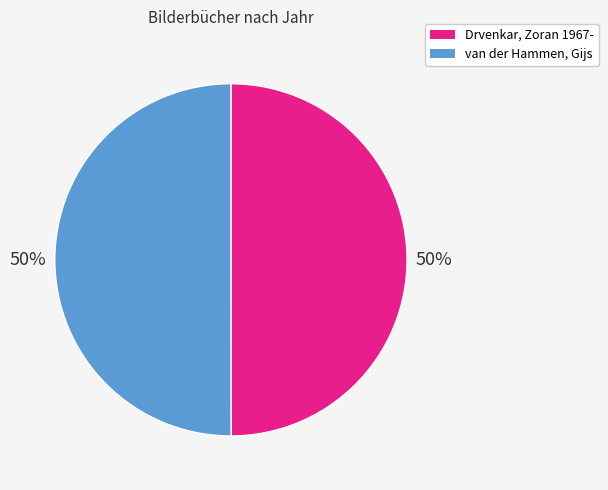

The van der Hammen, Gijs slice represents 50% of the pie. True or false?

True